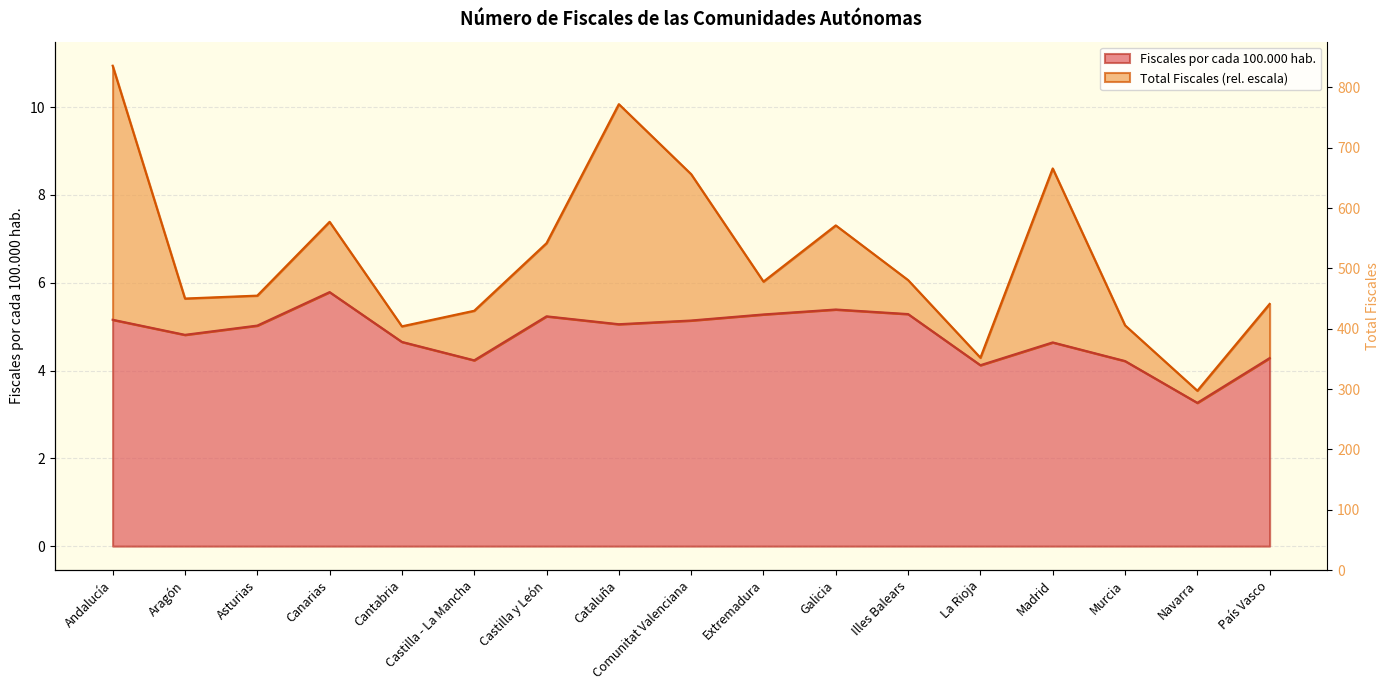

What position from the right is Cataluña?

10